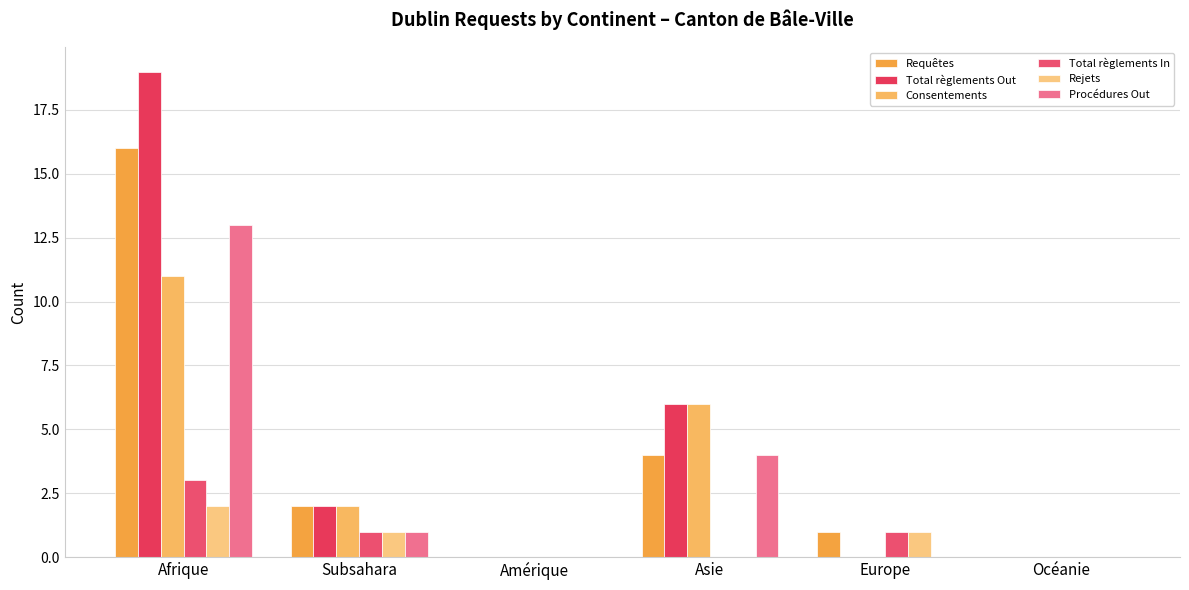

Are the bars horizontal?

No